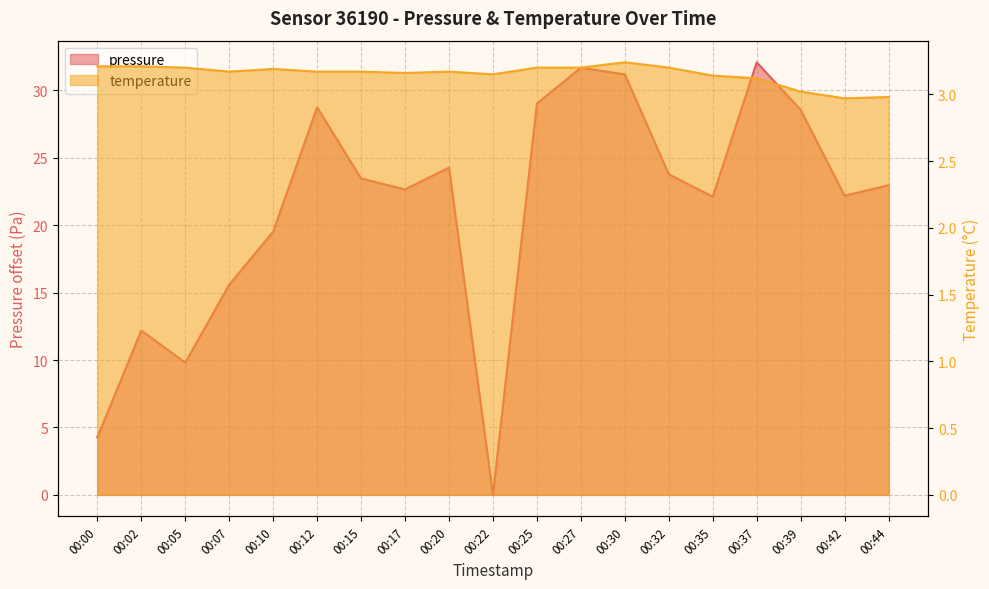

True or false: pressure has a value of 23.8 at 00:32.

True